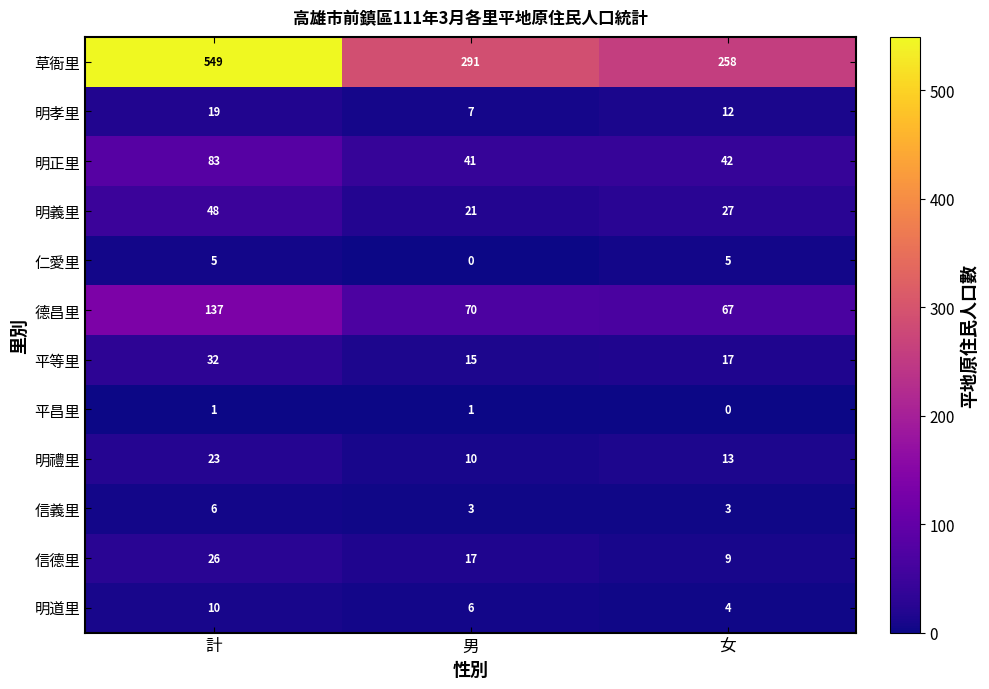

What is the difference between the highest and lowest values at 女?

258